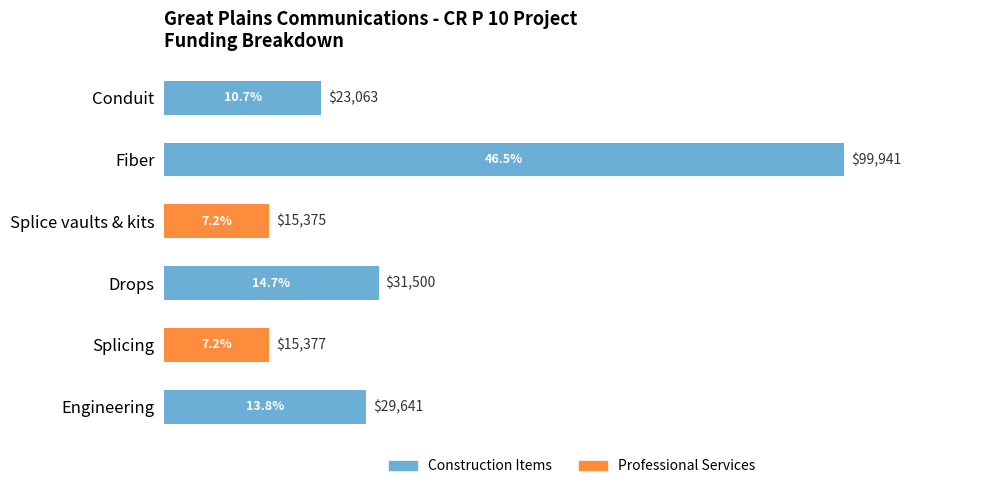

What is the maximum value shown in the chart?

99941